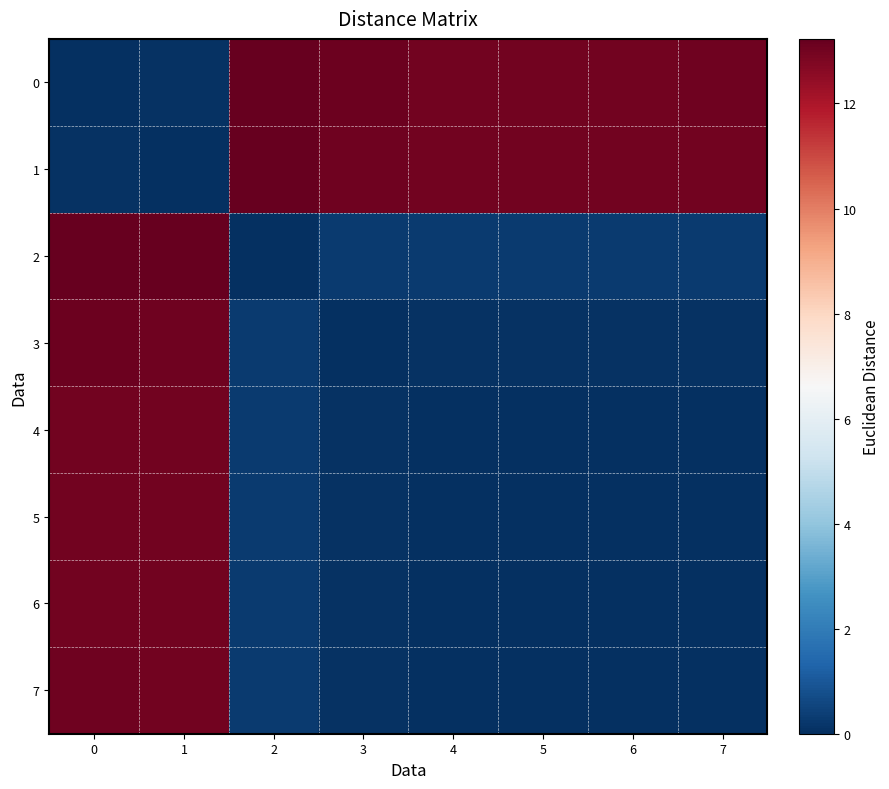

List the series in order of their peak value, lowest first.

6, 5, 4, 7, 3, 1, 0, 2